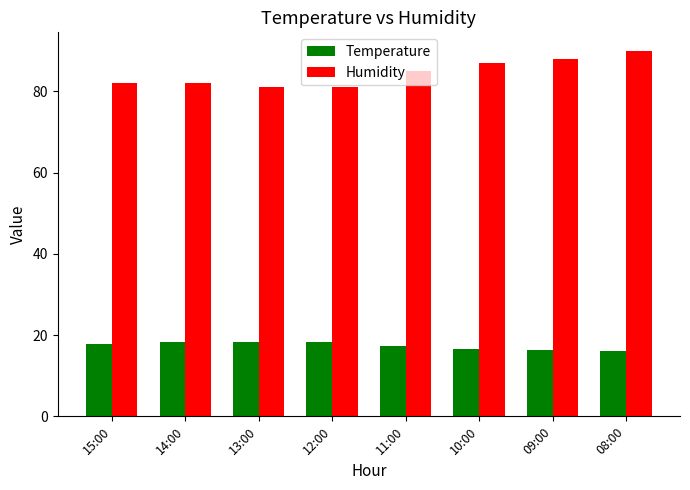

What is the greatest value displayed?

90.0